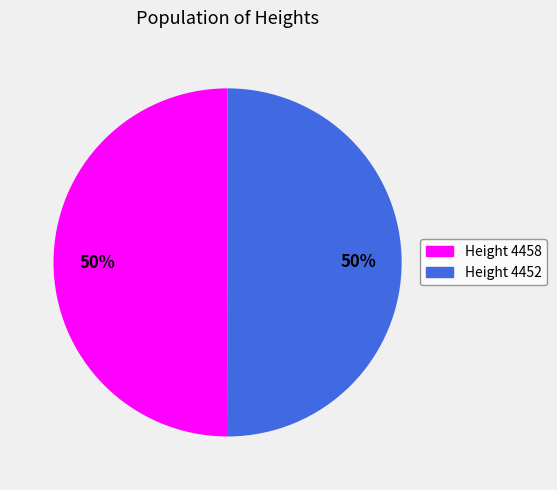

To the nearest percent, what is the average slice percentage?

50%